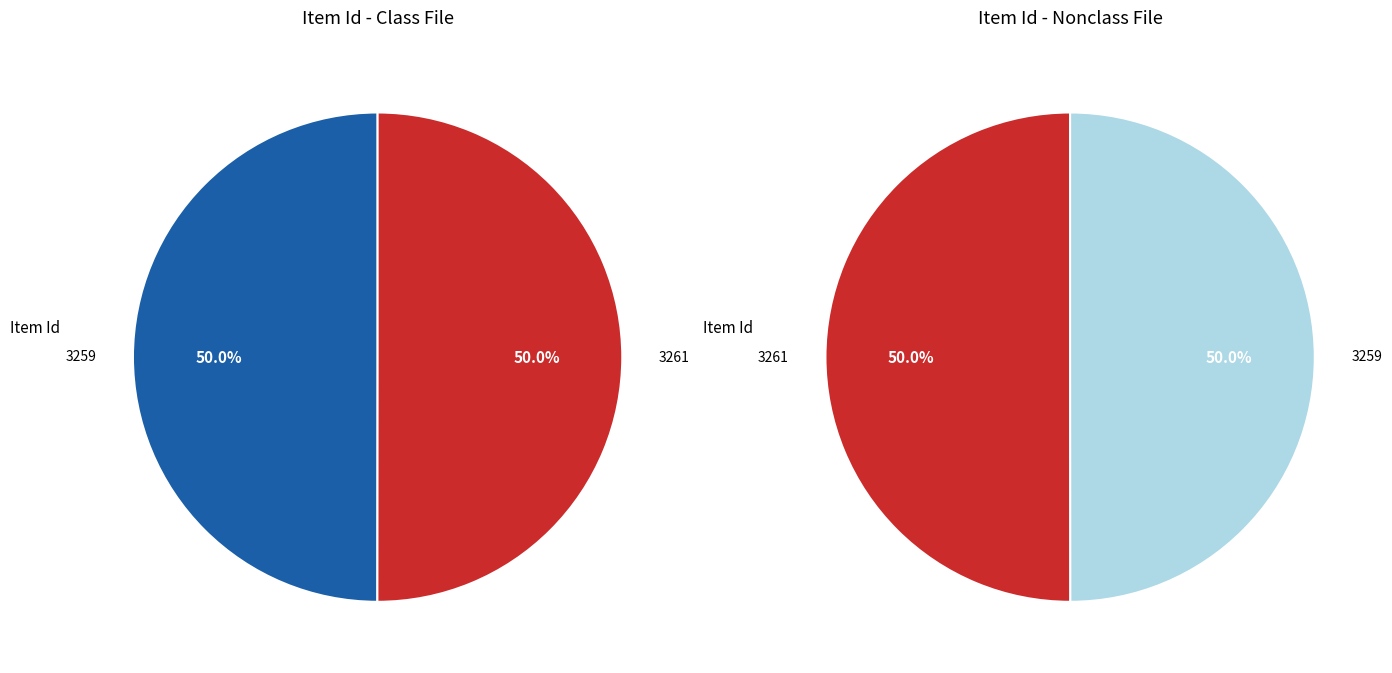

Which has a higher value, 3259 or 3261?

3261